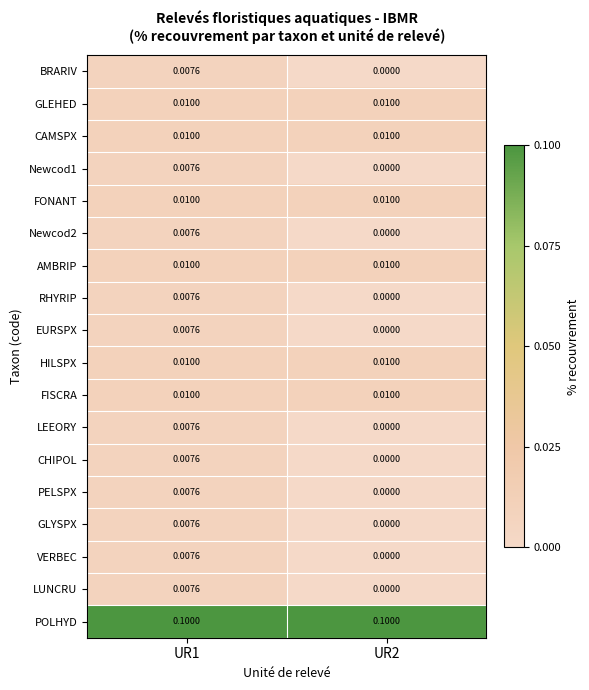

Which series has the largest total across all categories?

POLHYD